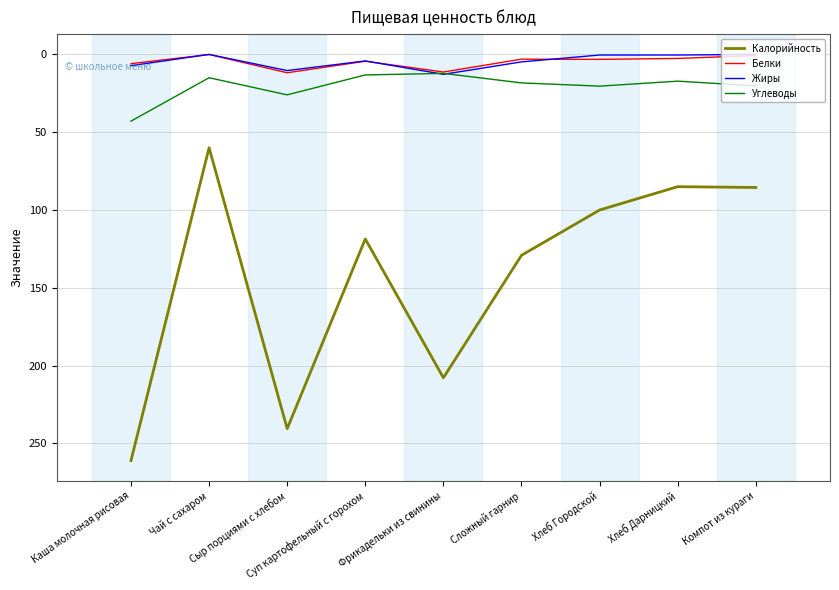

At which category does Углеводы reach its first local peak?

Сыр порциями с хлебом